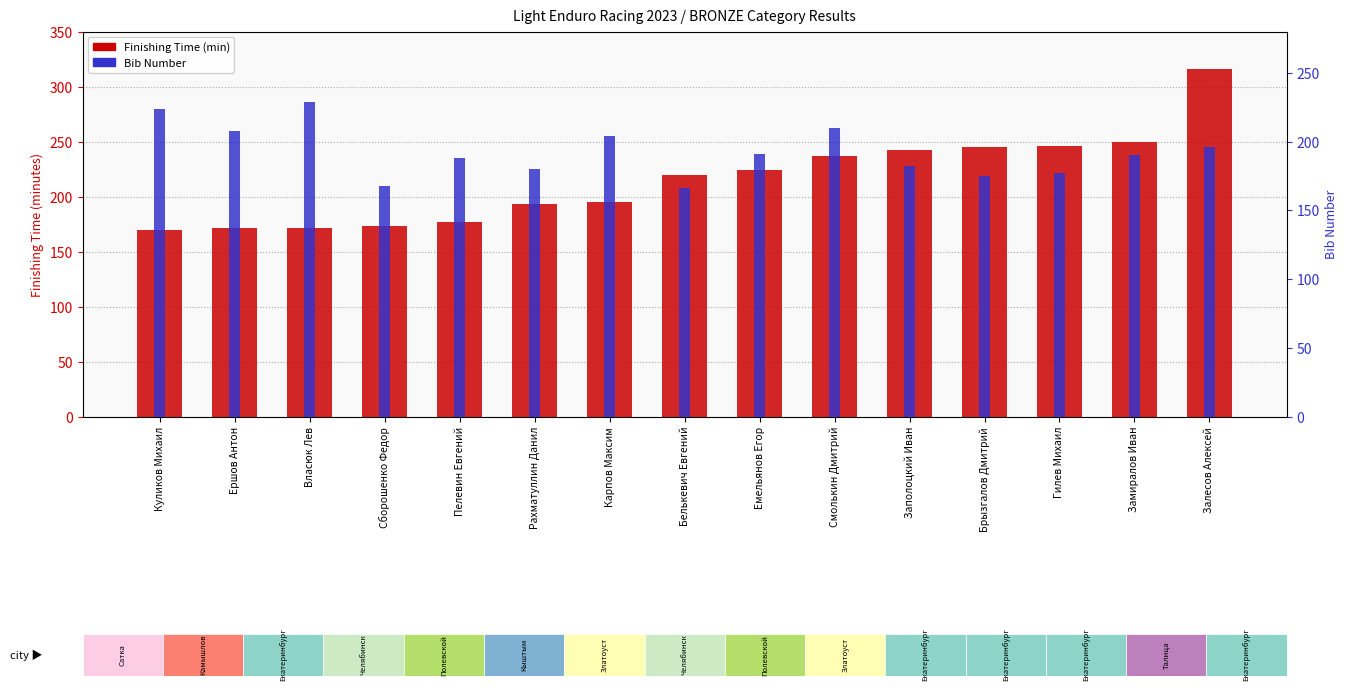

What is the value of the Finishing Time (min) bar at the 7th from the left?

194.7